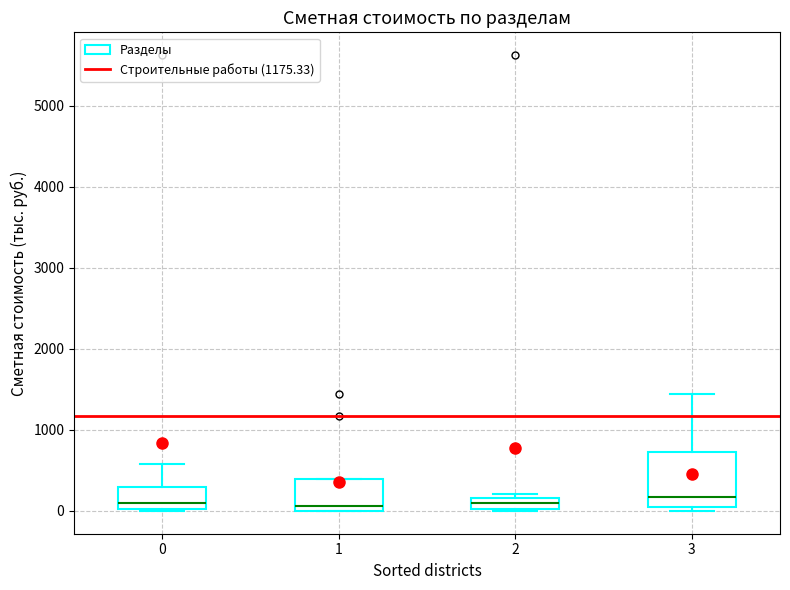

Comparing the boxes themselves (not the whiskers), which one is the tallest?

3